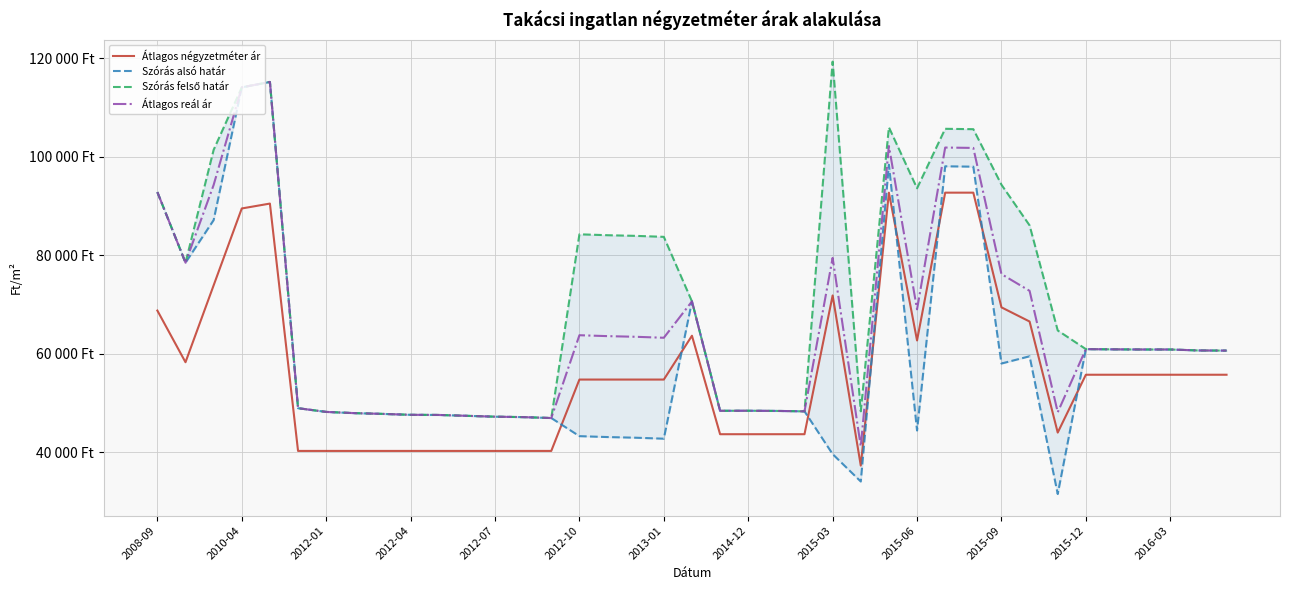

Reading left to right, what are all the values shown in this chart?

Átlagos négyzetméter ár: 68750	58255	73868	89482	90475	40243	40243	40243	40243	40243	40243	40243	40243	40243	40243	54736	54736	54736	54736	63636	43636	43636	43636	43636	71818	37264	92692	62673	92692	92692	69402	66523	43968	55714	55714	55714	55714	55714	55714
Szórás alsó határ: 92806	78471	87121	114076	115176	48922	48168	47921	47767	47576	47550	47373	47197	47110	46924	43243	43059	42926	42727	70609	48393	48405	48369	48284	39594	34031	98350	44391	98046	97970	57991	59464	31487	60918	60873	60843	60843	60648	60618
Szórás felső határ: 92806	78471	101383	114076	115176	48922	48168	47921	47767	47576	47550	47373	47197	47110	46924	84235	84051	83918	83719	70609	48393	48405	48369	48284	119304	48293	105964	93583	105660	105584	94305	86044	64709	60918	60873	60843	60843	60648	60618
Átlagos reál ár: 92806	78471	94252	114076	115176	48922	48168	47921	47767	47576	47550	47373	47197	47110	46924	63739	63555	63422	63223	70609	48393	48405	48369	48284	79449	41162	102157	68987	101853	101777	76148	72754	48098	60918	60873	60843	60843	60648	60618